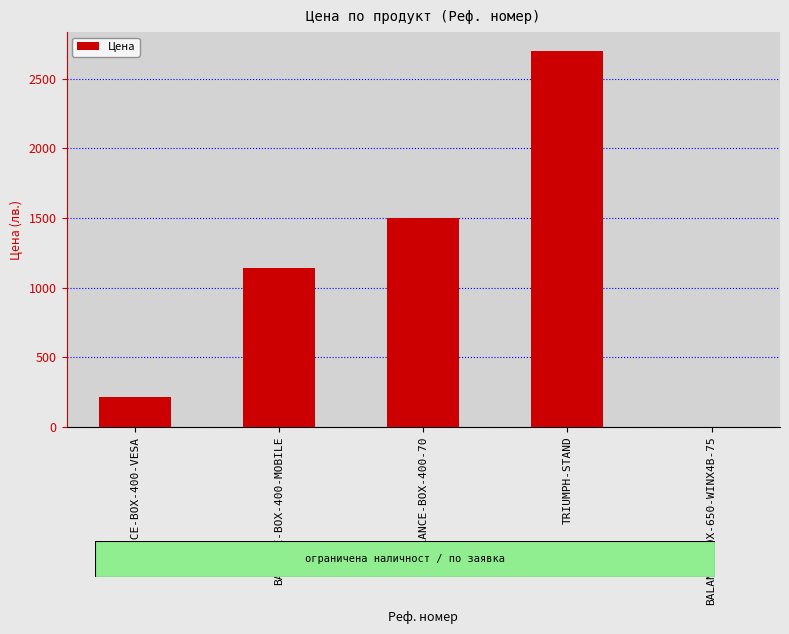

The value at BALANCE-BOX-650-WINX4B-75 is -1217.3. True or false?

False